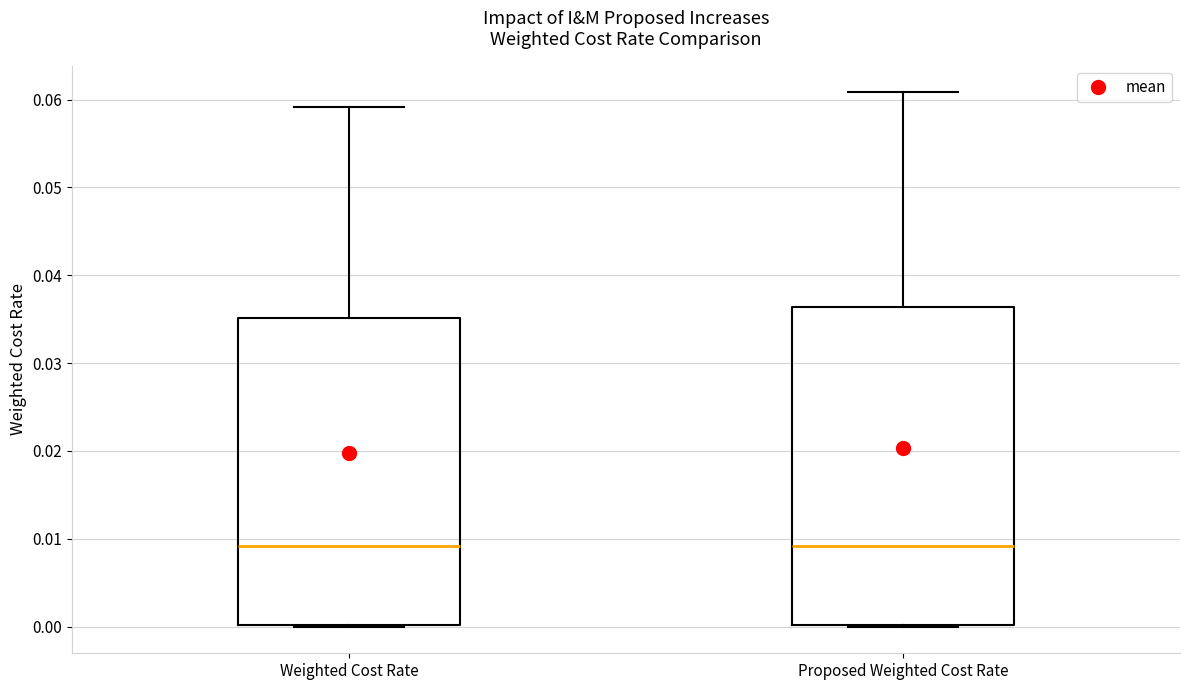

Reading left to right, transcribe this box plot: for each box, give where its median line is, the range the box spans, and where its two whiskers end, as read against the y-axis. The values are not printed on the chart, so give them approximately, as read against the axis.

Weighted Cost Rate: median 0.009, box 0.000 to 0.035, whiskers 0.000 to 0.059
Proposed Weighted Cost Rate: median 0.009, box 0.000 to 0.036, whiskers 0.000 to 0.061